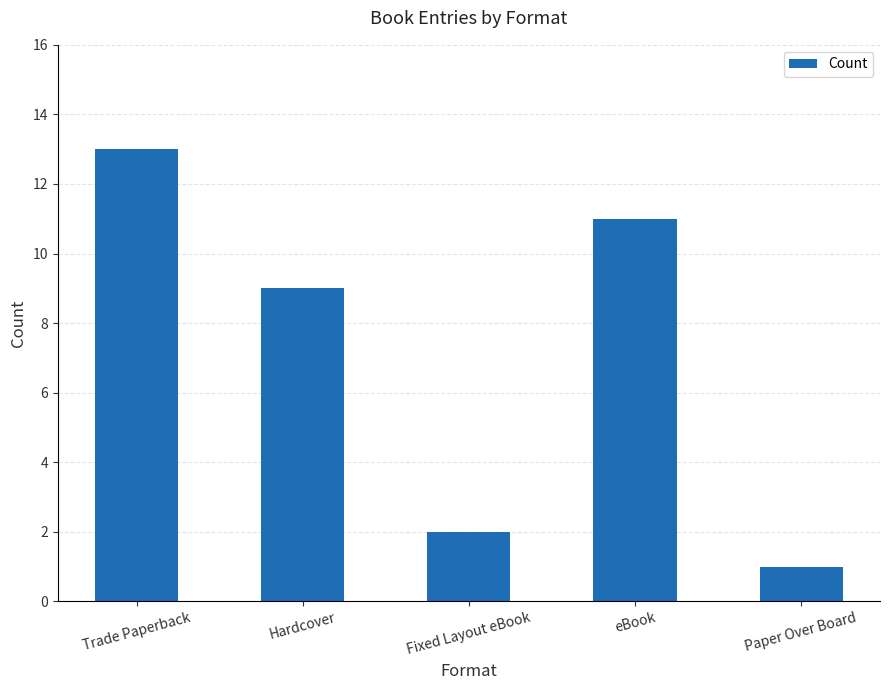

Rank the categories by value from lowest to highest.

Paper Over Board, Fixed Layout eBook, Hardcover, eBook, Trade Paperback